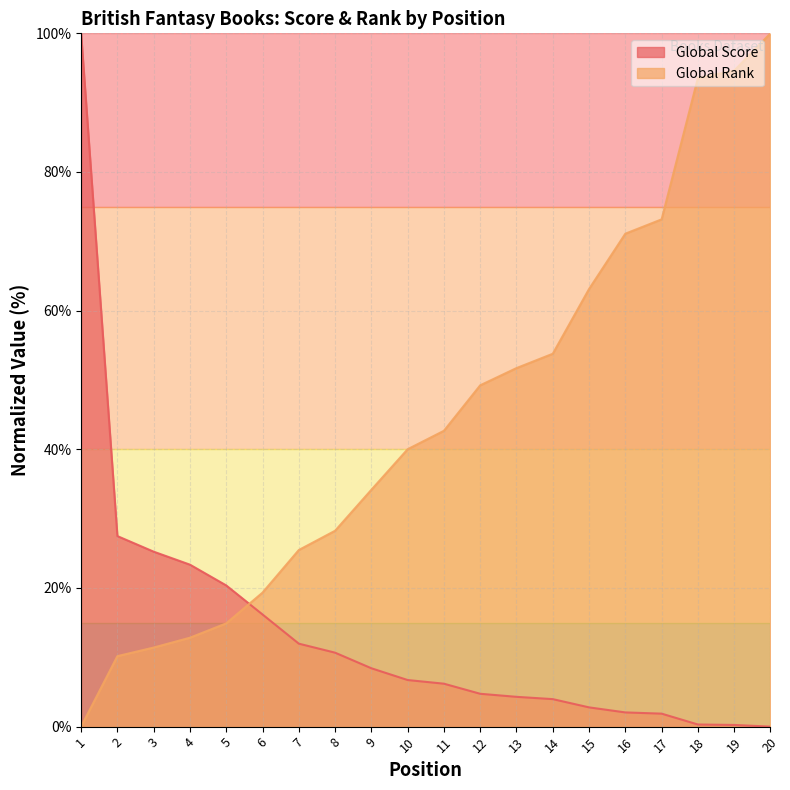

What are all the series names shown in the legend?

Global Score, Global Rank